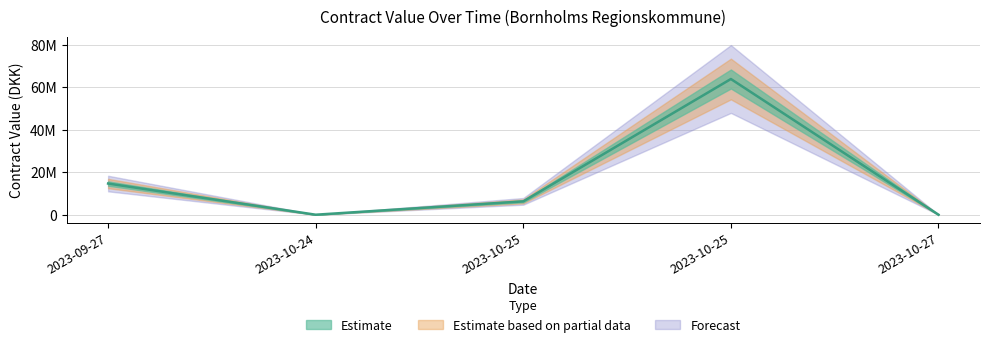

Reading left to right, list all the values displayed in this chart.

14700000	0	6300000	64000000	0